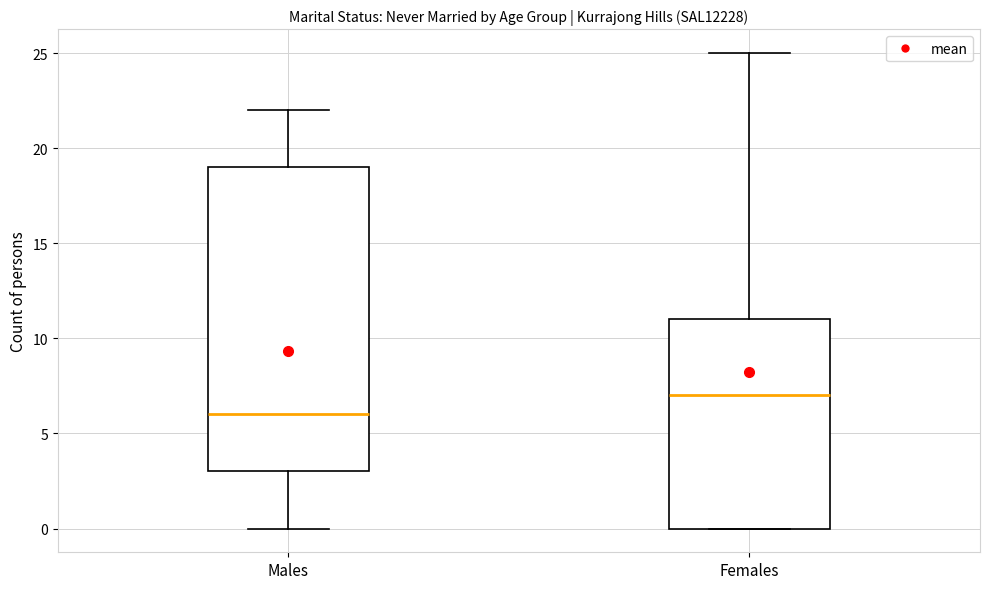

Reading left to right, read every box against the y-axis: the position of its median line, the range the box covers, and the ends of its whiskers. The values are not printed on the chart, so give them approximately, as read against the axis.

Males: median 6, box 3 to 19, whiskers 0 to 22
Females: median 7, box 0 to 11, whiskers 0 to 25